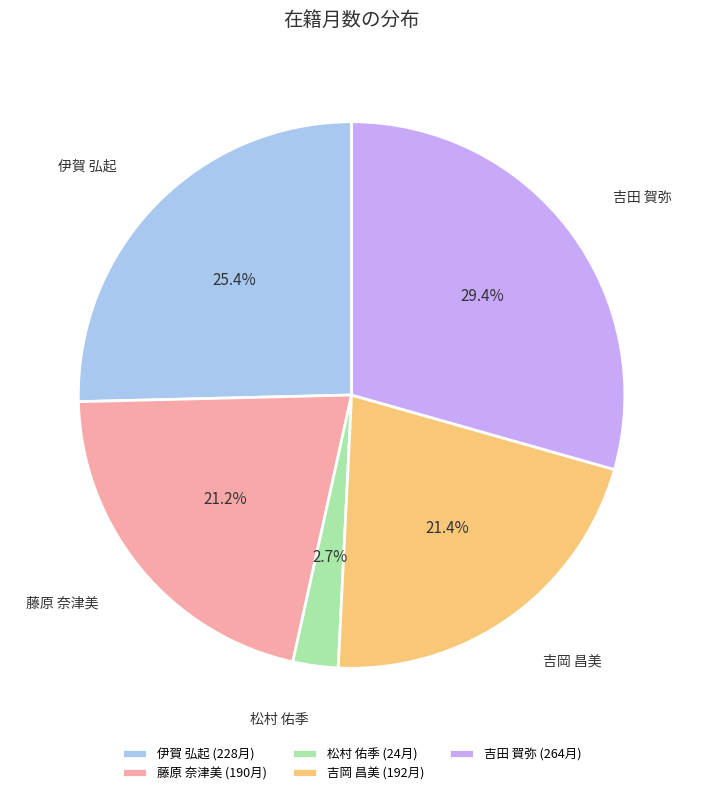

Between 藤原 奈津美 and 伊賀 弘起, which is larger?

伊賀 弘起